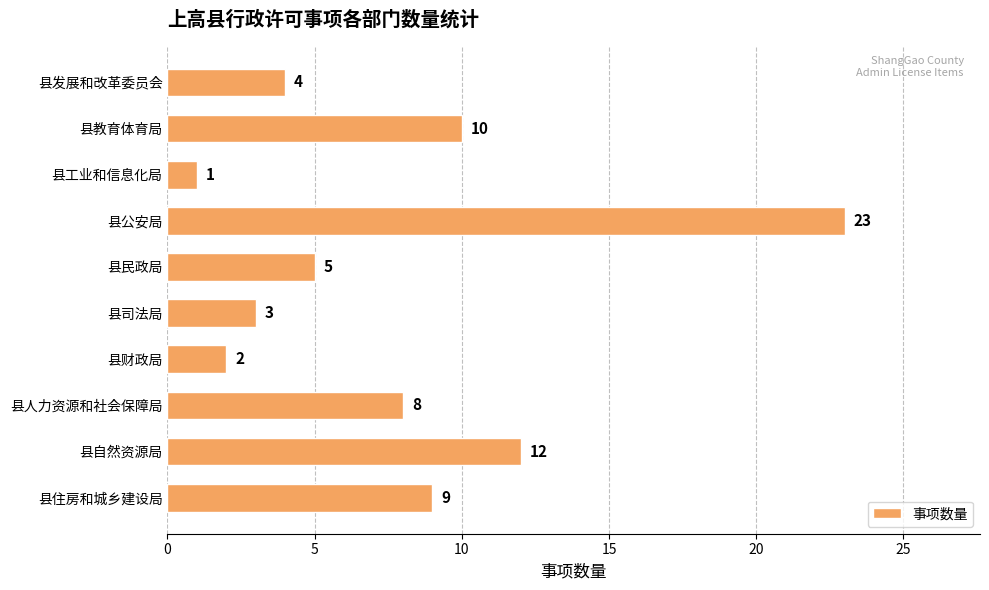

Are the bars grouped side by side (vs. stacked)?

No